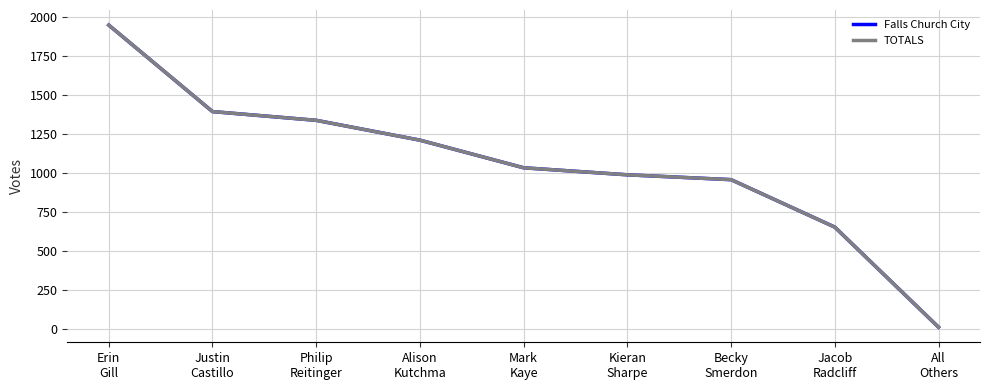

Does the chart display data point markers on the line(s)?

No